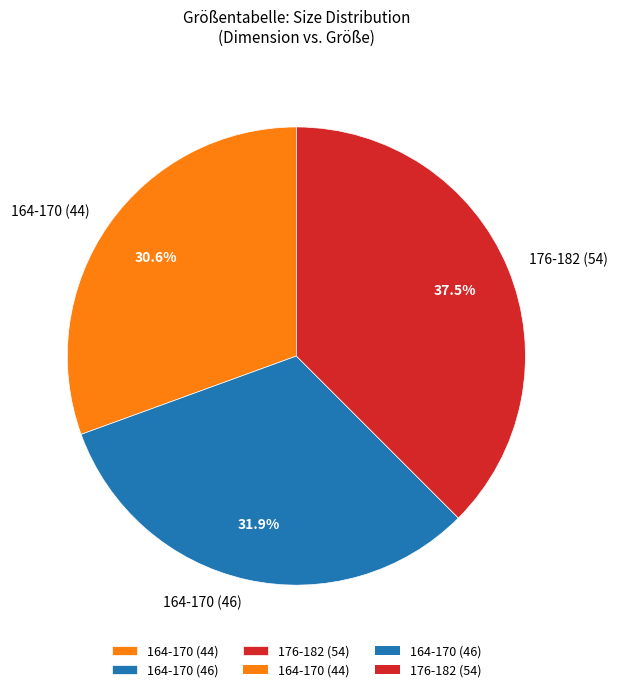

To the nearest percent, what is the difference between the 164-170 (46) and 164-170 (44) slice percentages?

1%